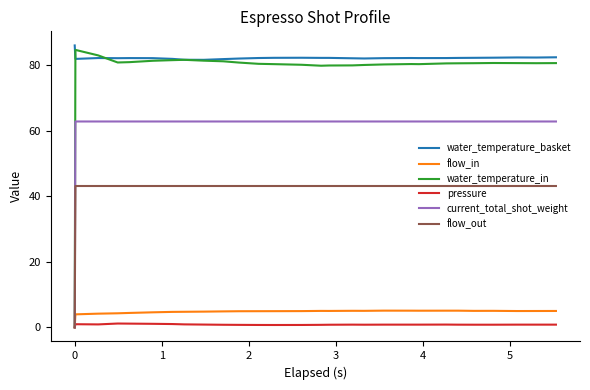

Which series has the largest total across all categories?

water_temperature_basket